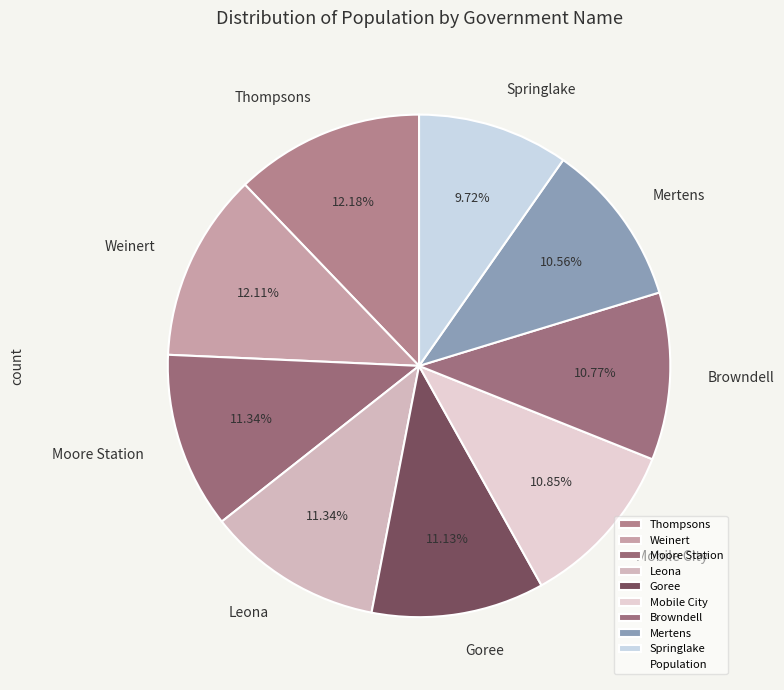

Which category has the smallest portion of the pie?

Springlake